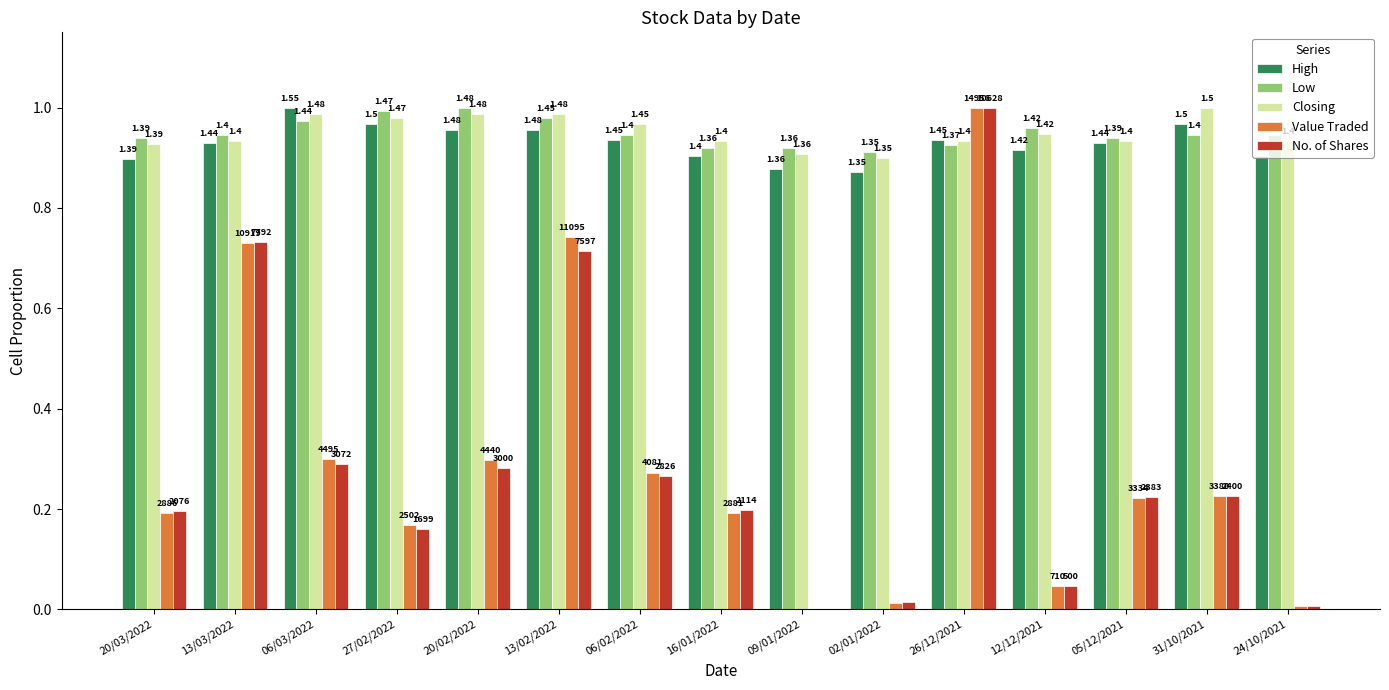

What are all the series names shown in the legend?

High, Low, Closing, Value Traded, No. of Shares